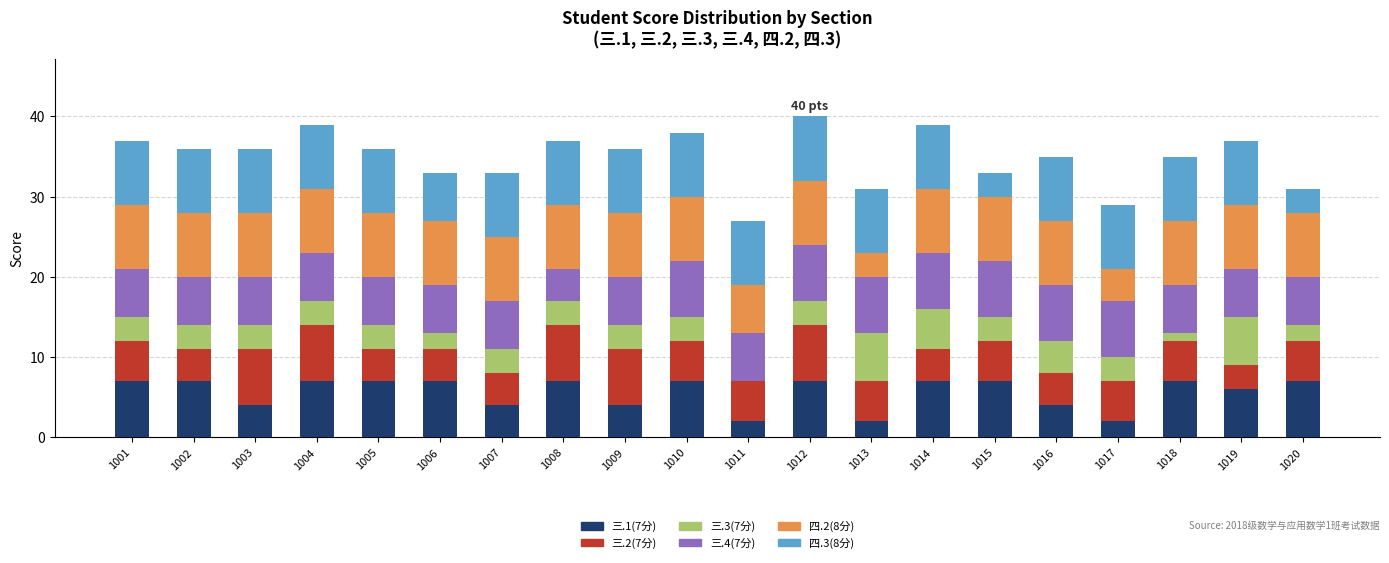

What is the total value across all series at 1016?

35